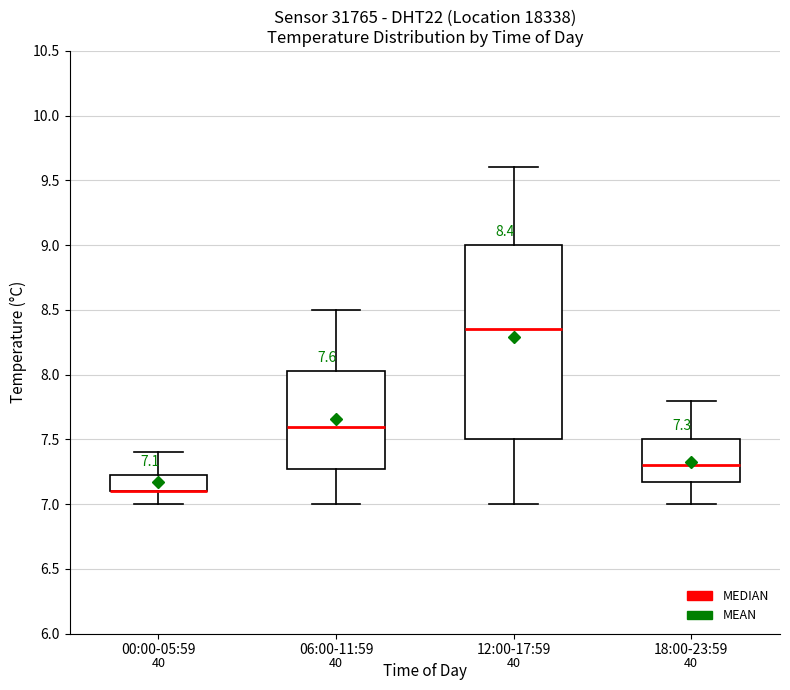

Which box is the tallest, from its lower edge to its upper edge?

12:00-17:59